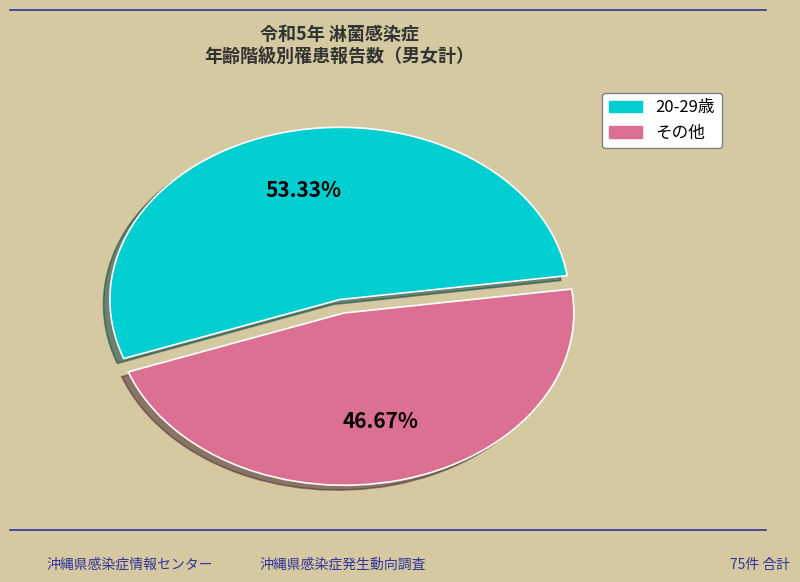

Is there a majority slice in this chart?

Yes